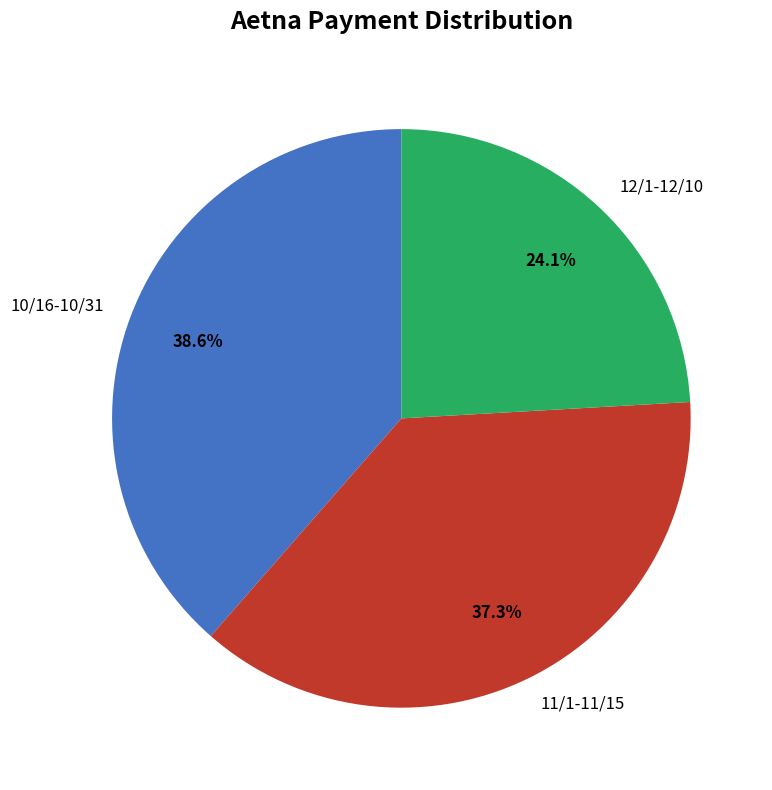

Count the number of slices in the pie.

3